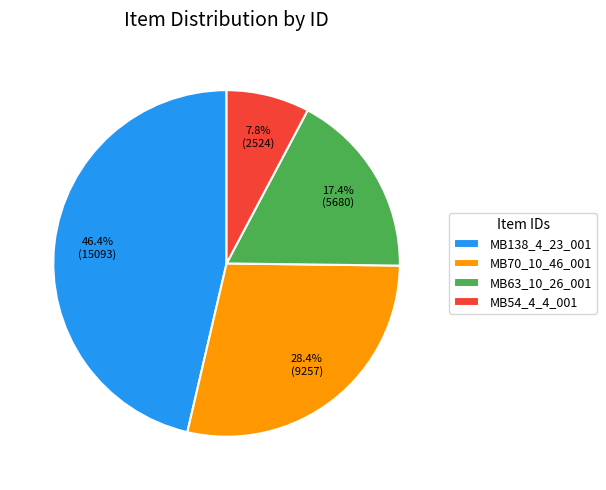

To the nearest percent, what is the average slice percentage?

25%